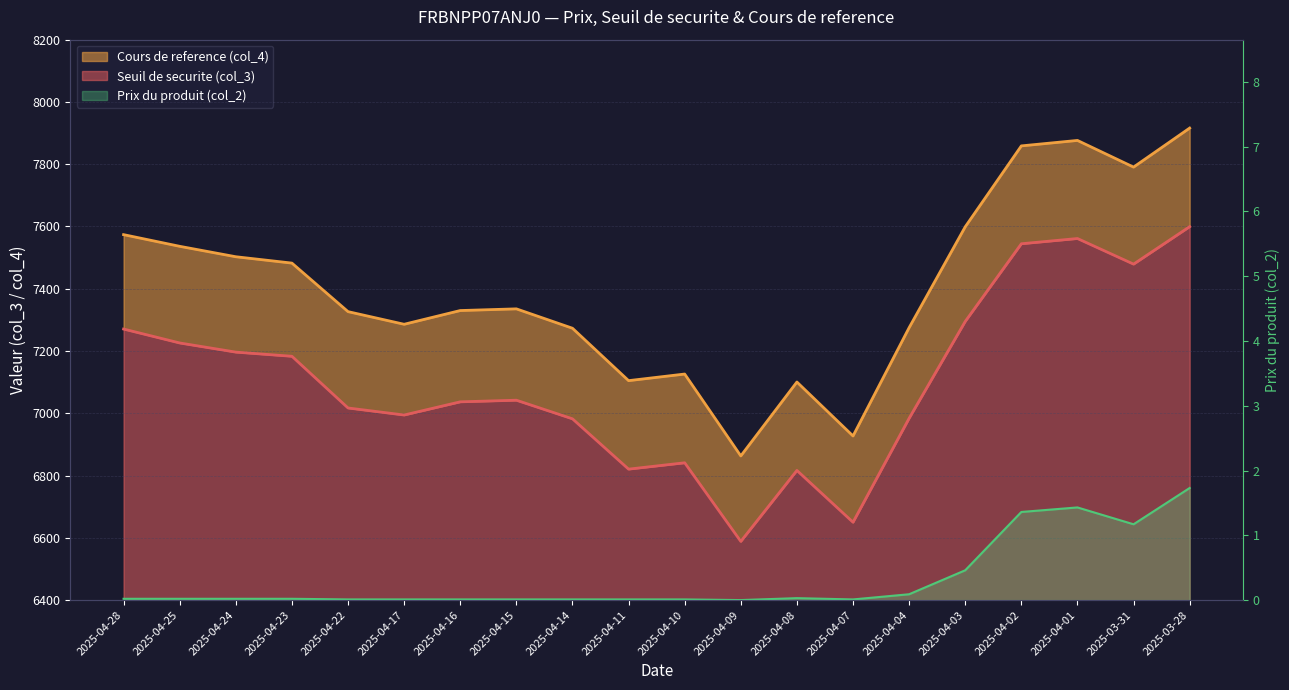

True or false: Seuil de securite (col_3) and Cours de reference (col_4) intersect in this chart.

False